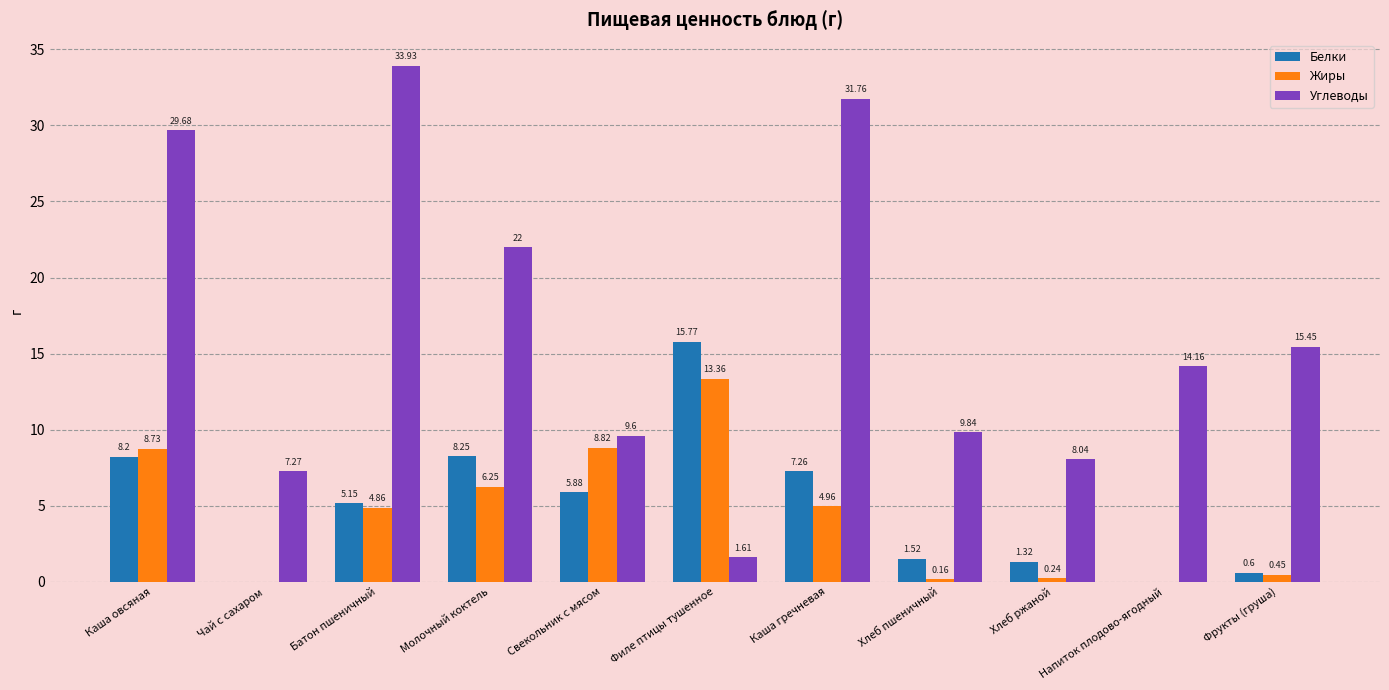

Which series changed the most between Каша овсяная and Каша гречневая?

Жиры